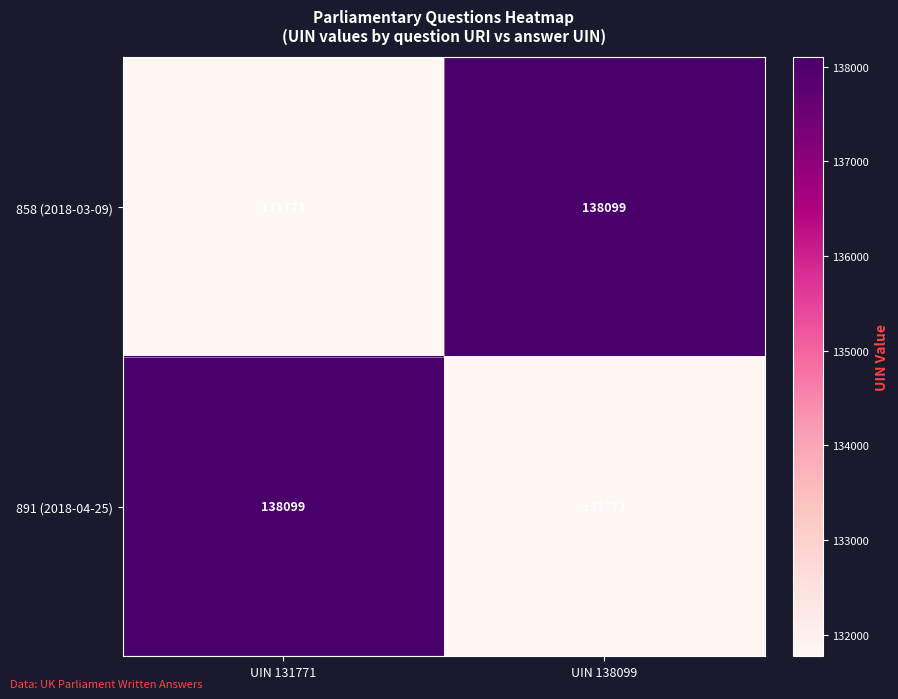

How many distinct data groups are displayed?

2